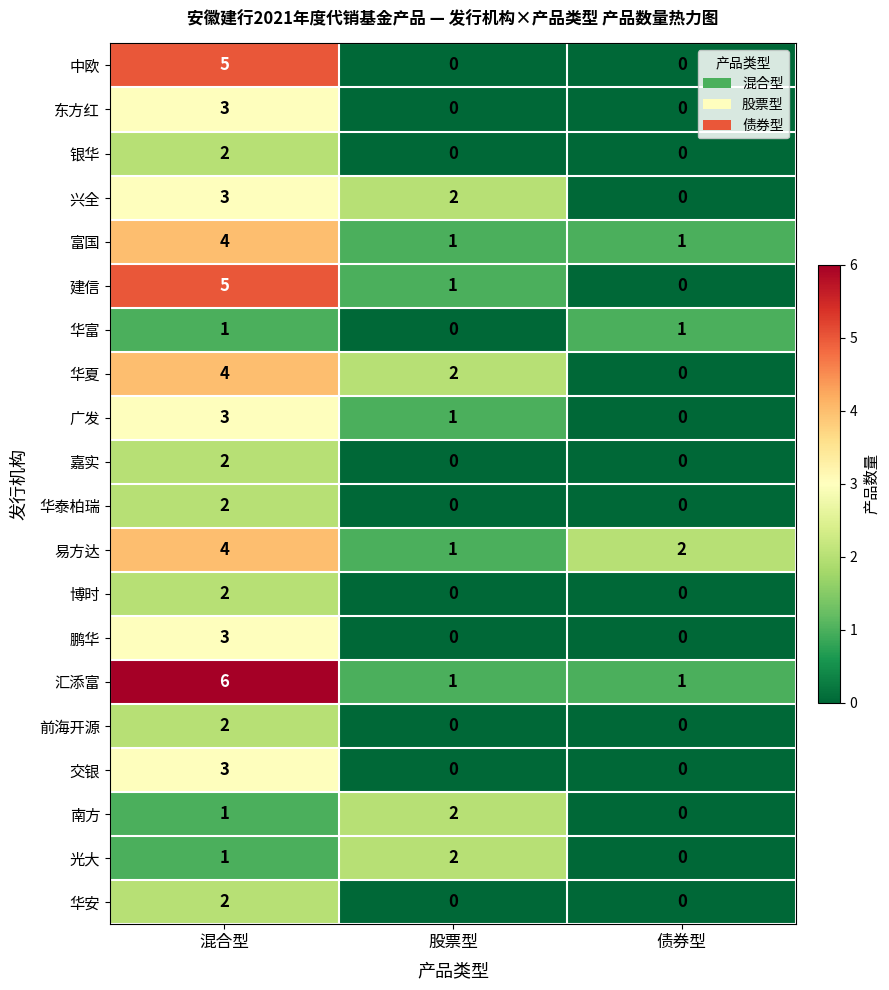

Count the 兴全 values in the range 0 to 3.

3